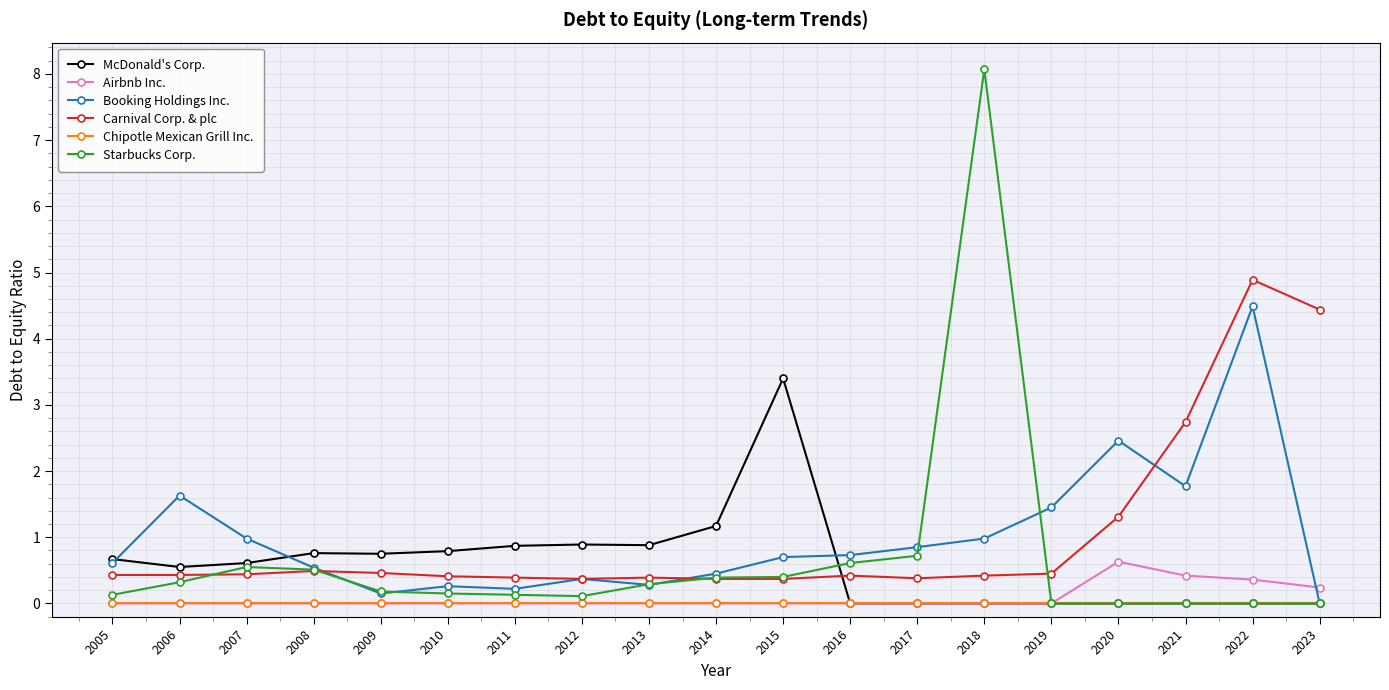

What is the total value across all series at 2010?

1.6